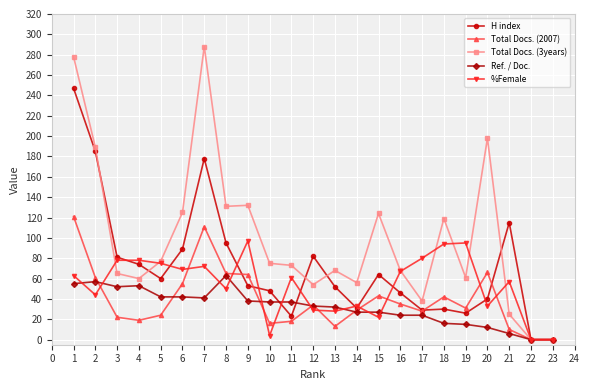

What is the sum of all H index values?

1648